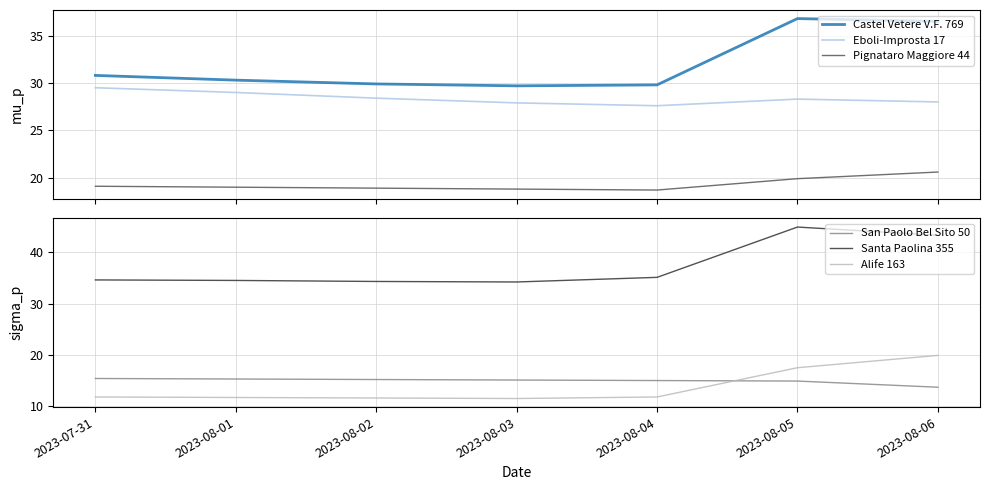

What is the label of the 5th point from the right?

2023-08-02